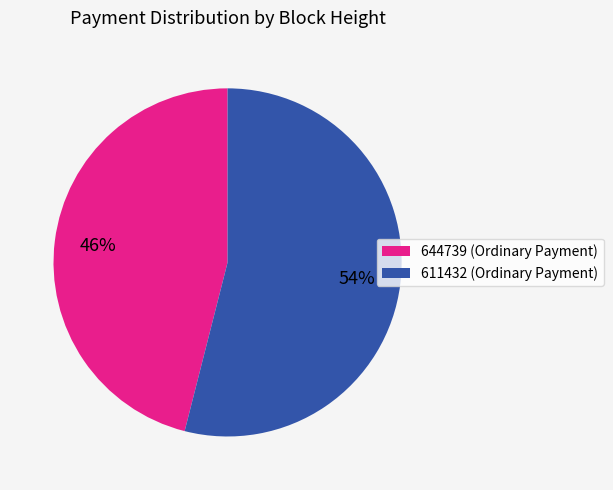

To the nearest percent, what percentage of the pie is 644739?

46%